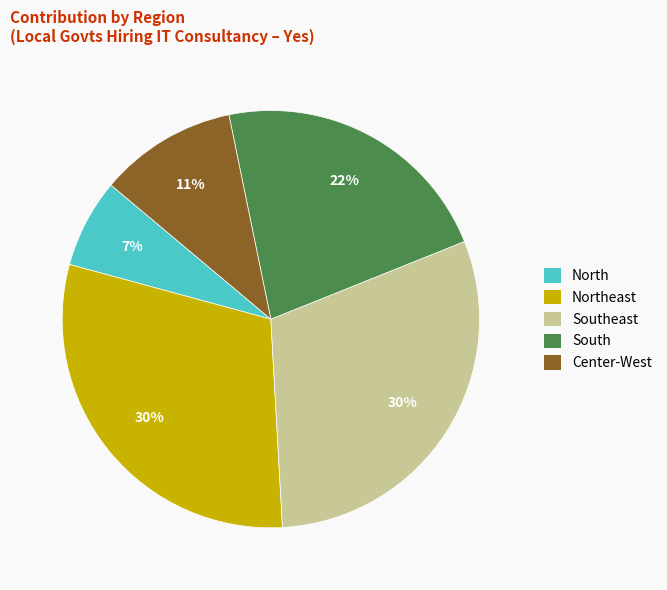

The Northeast slice represents 30% of the pie. True or false?

True